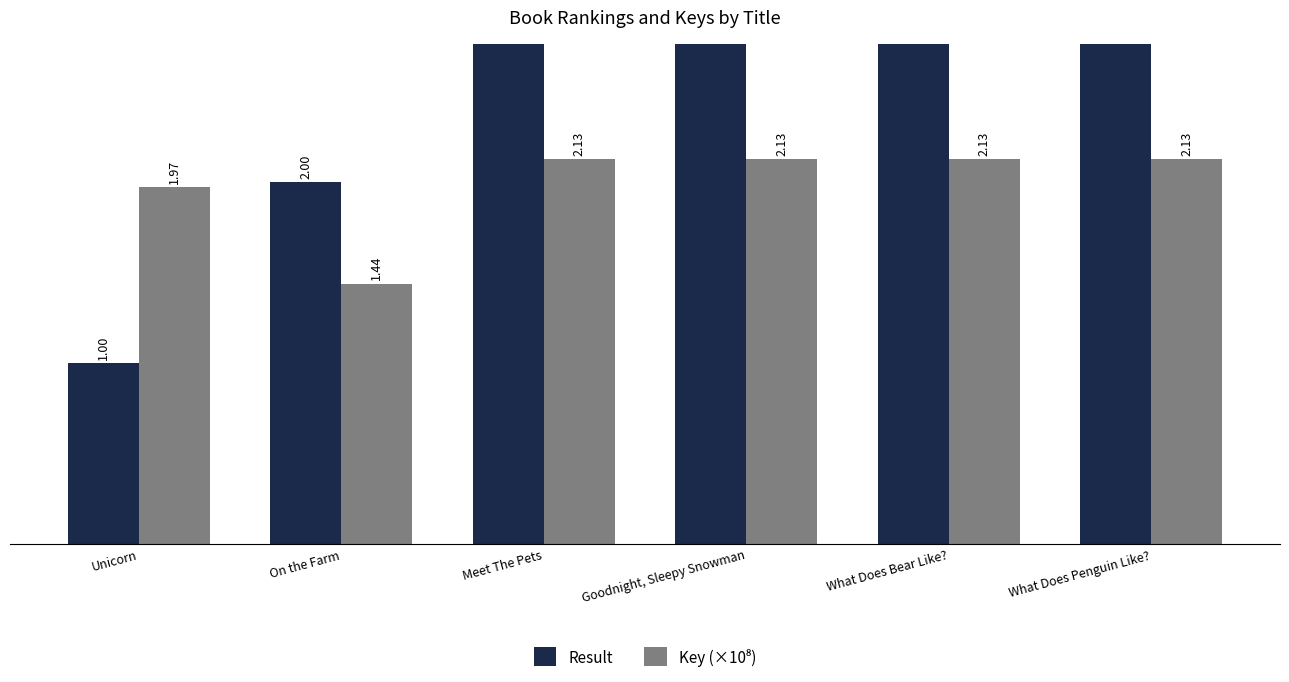

At how many categories does at least one series exceed 5?

1